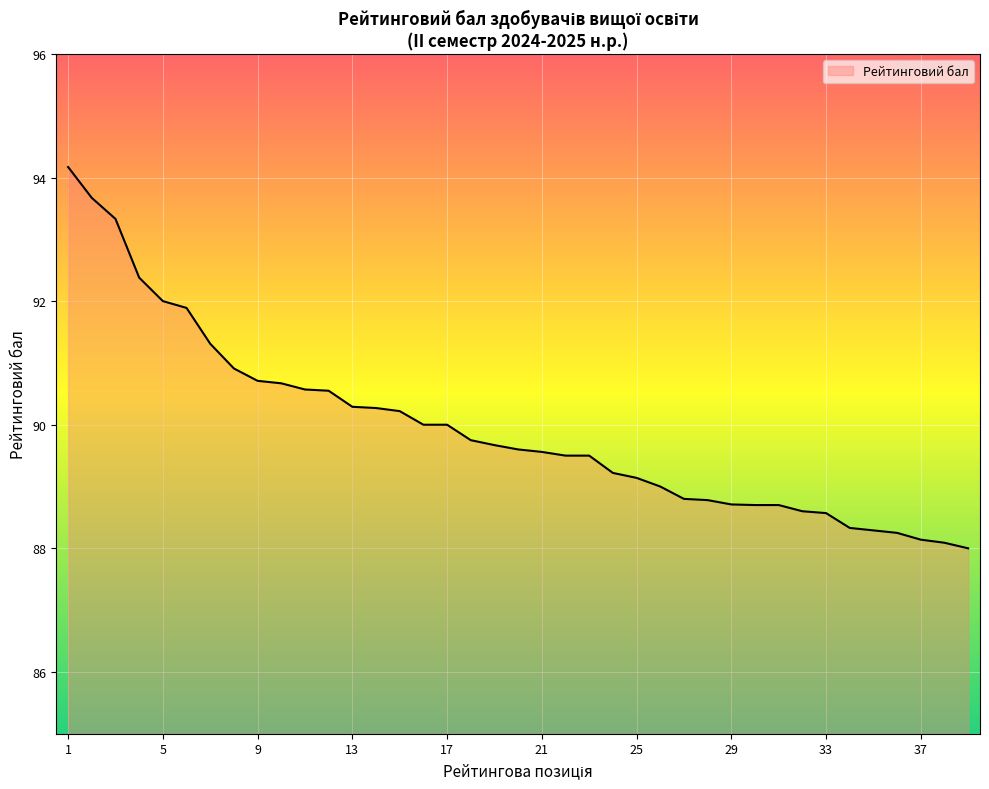

What is the difference between the maximum and minimum values?

6.2